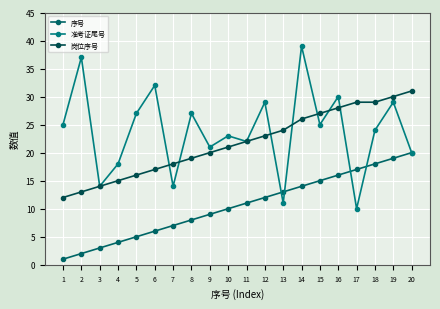

Which series ends up on top after the final intersection of 准考证尾号 and 岗位序号?

岗位序号